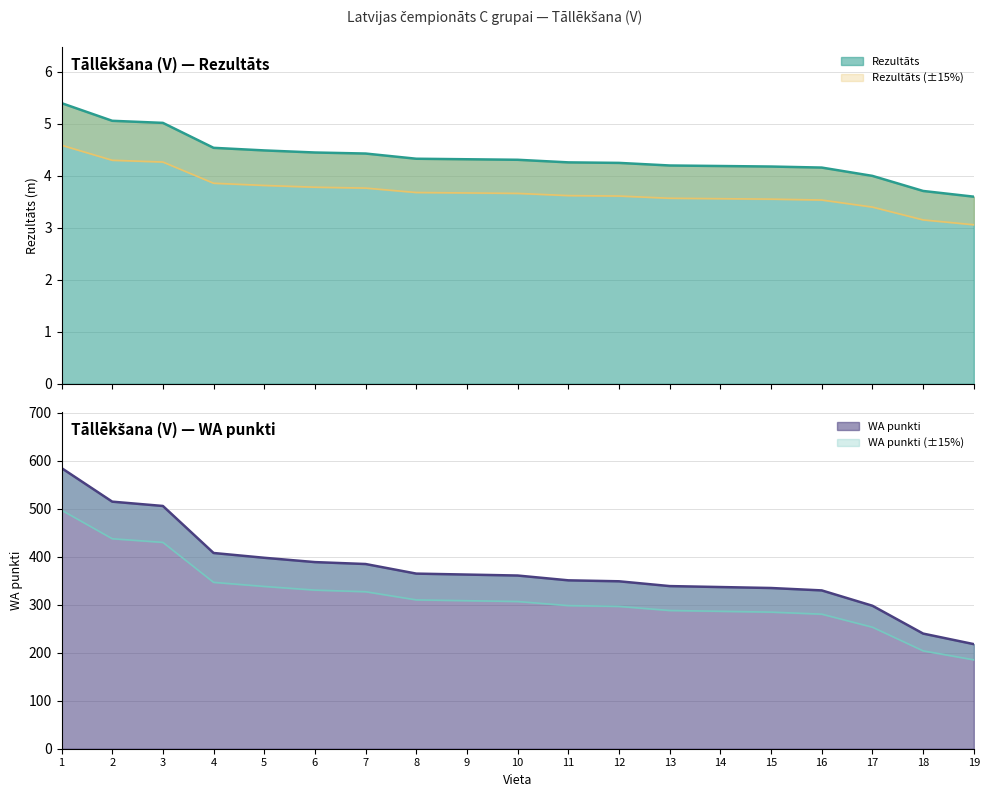

Rank the series at 9 from highest to lowest value.

WA, Rezultāts